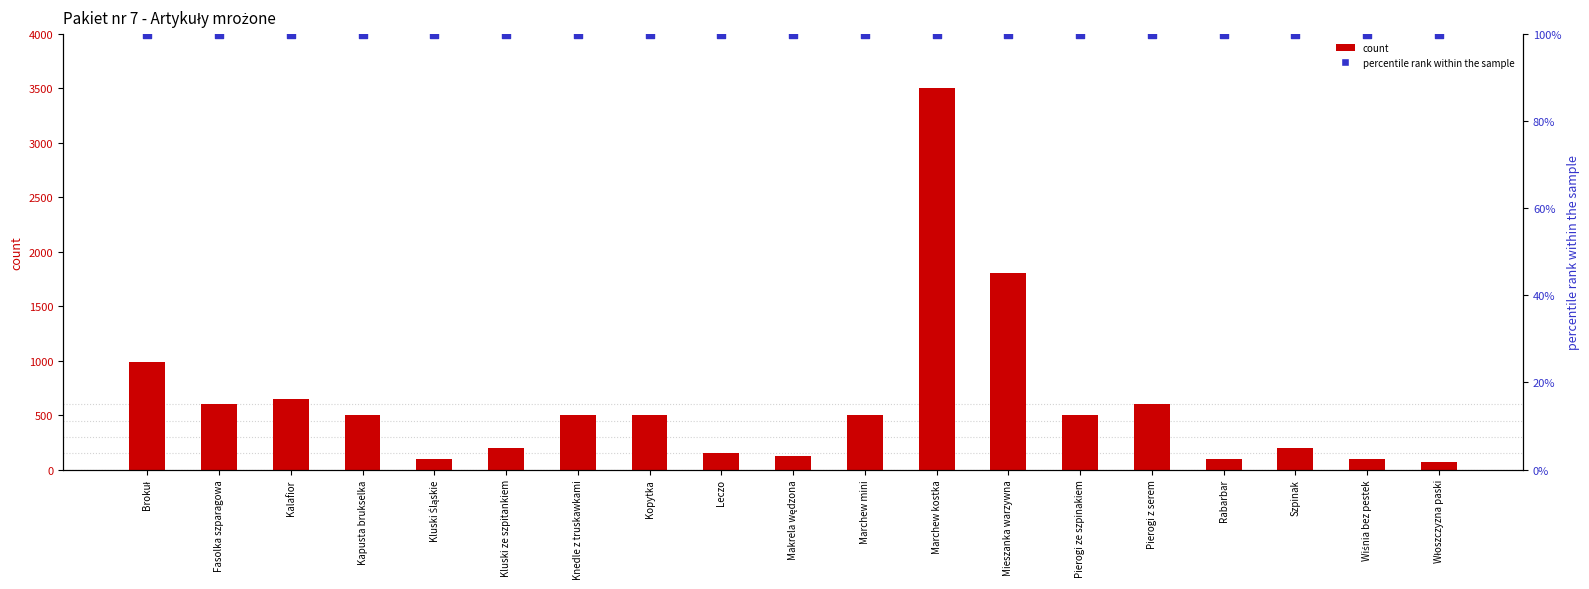

Which series contains the lowest Y value?

count